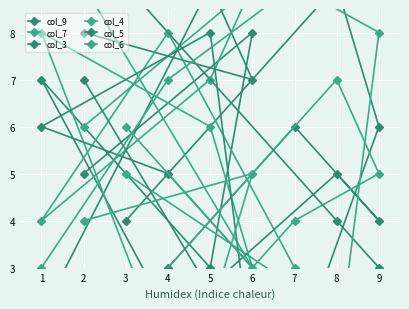

True or false: col_4 has more than 1 points higher than both neighbors.

True